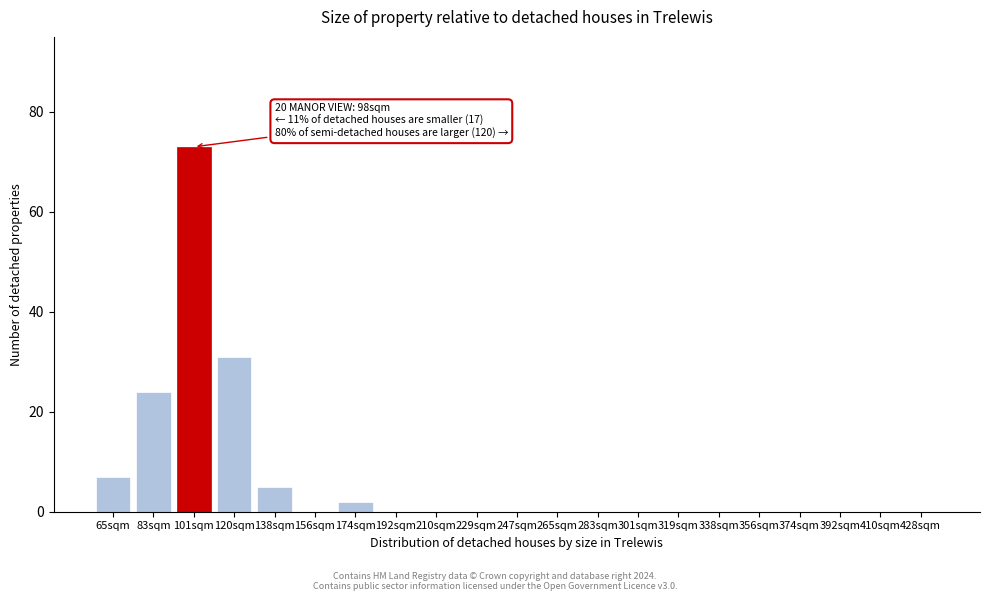

Reading left to right, extract all data points from this chart.

65sqm=7	83sqm=24	101sqm=73	120sqm=31	138sqm=5	156sqm=0	174sqm=2	192sqm=0	210sqm=0	229sqm=0	247sqm=0	265sqm=0	283sqm=0	301sqm=0	319sqm=0	338sqm=0	356sqm=0	374sqm=0	392sqm=0	410sqm=0	428sqm=0